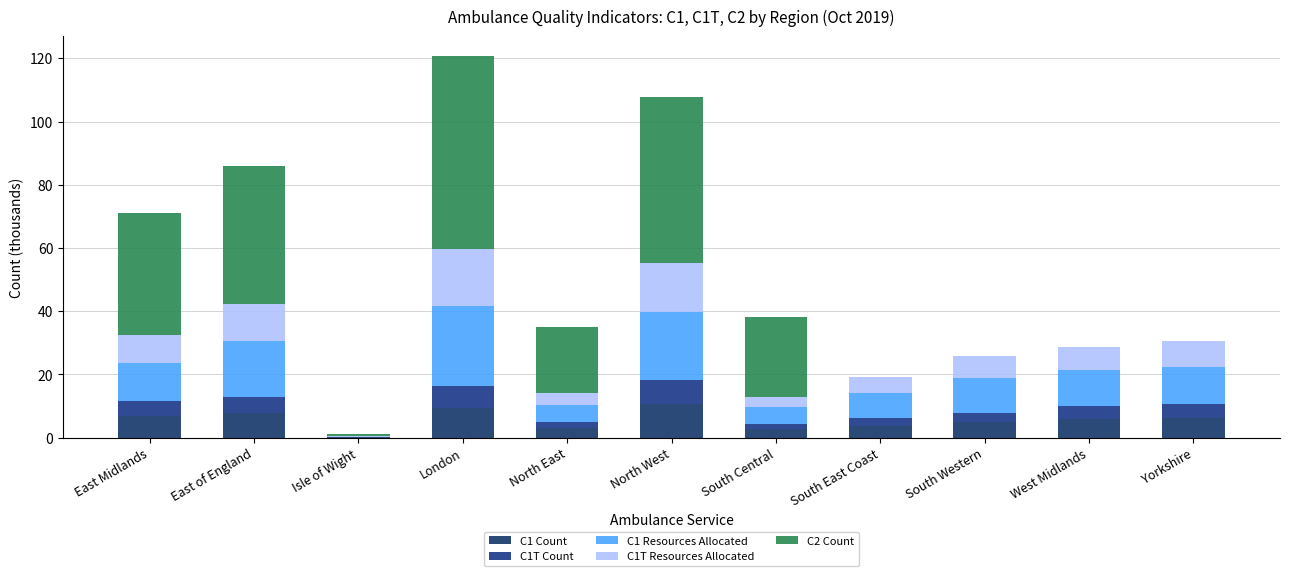

At South Central, list the series in order from largest to smallest.

C2 Count, C1 Resources Allocated, C1T Resources Allocated, C1 Count, C1T Count